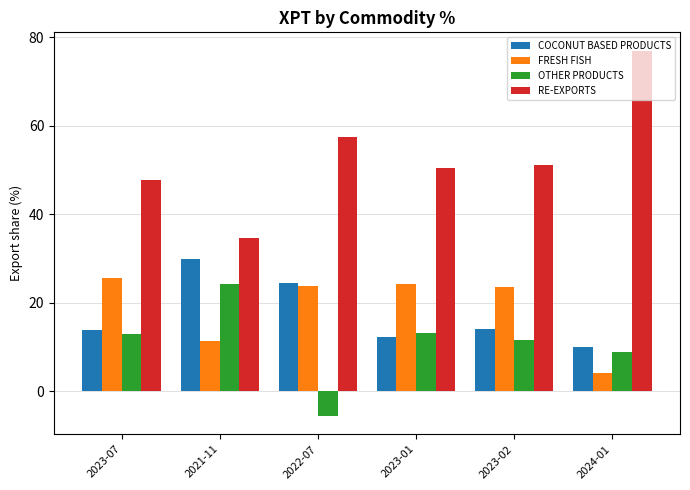

The value of RE-EXPORTS at 2024-01 is 135.3. True or false?

False